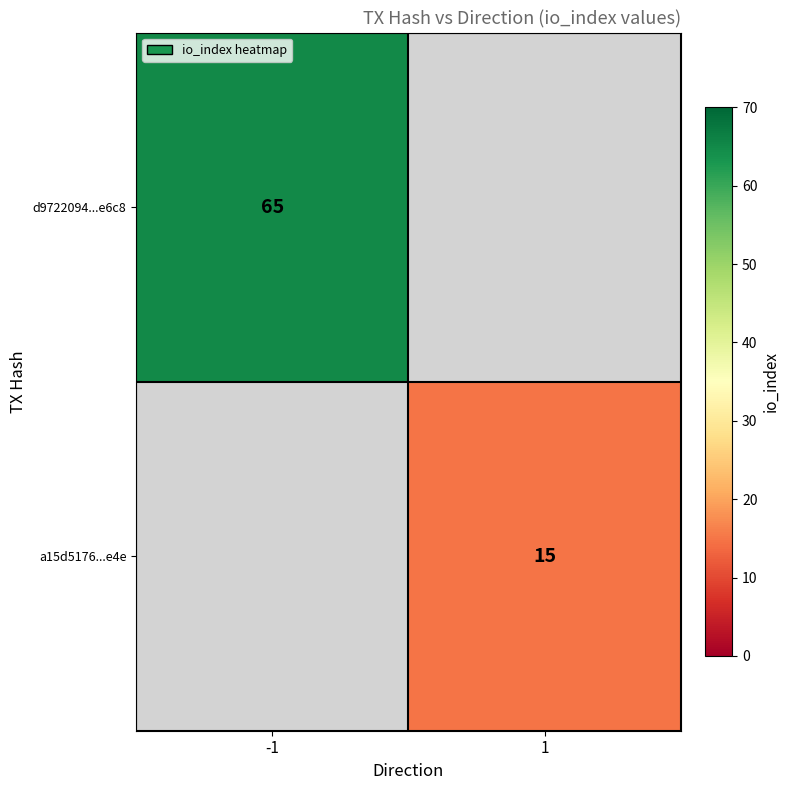

Is the value of d9722094...e6c8 at -1 greater than the value of a15d5176...e4e at 1?

Yes